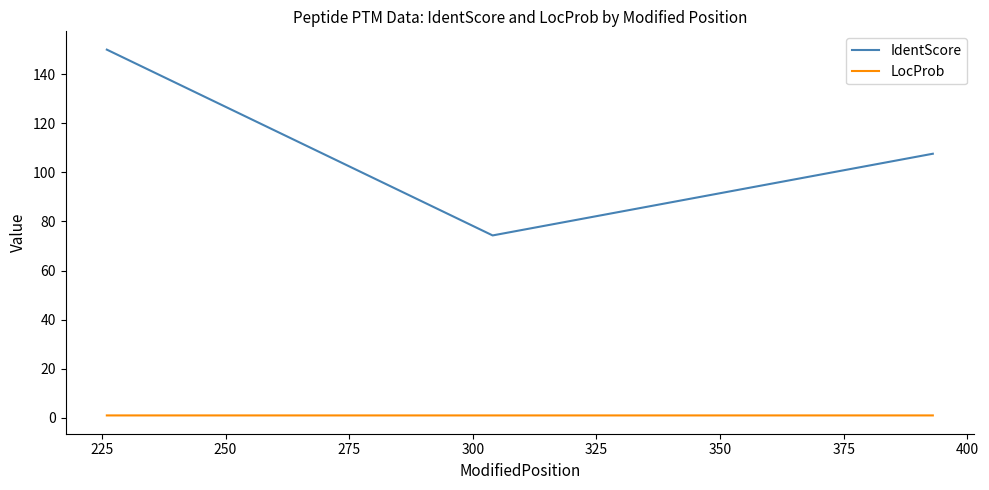

Rank the series by their average value, from lowest to highest.

LocProb, IdentScore